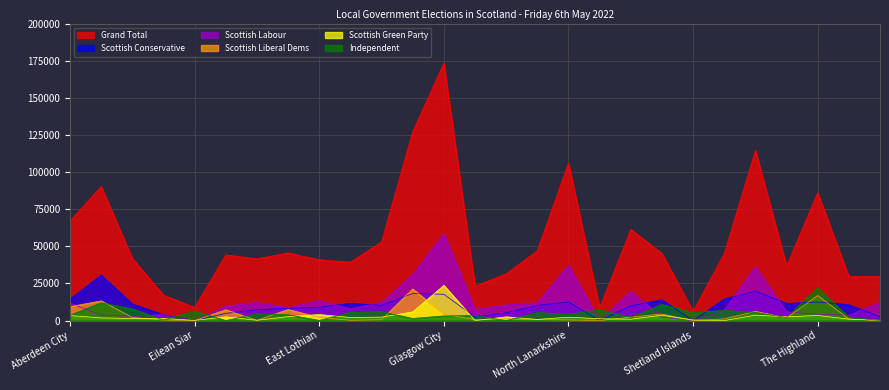

Between which two adjacent categories do Scottish Conservative and Unionist Party and Scottish Labour Party first intersect?

Angus and Clackmannanshire